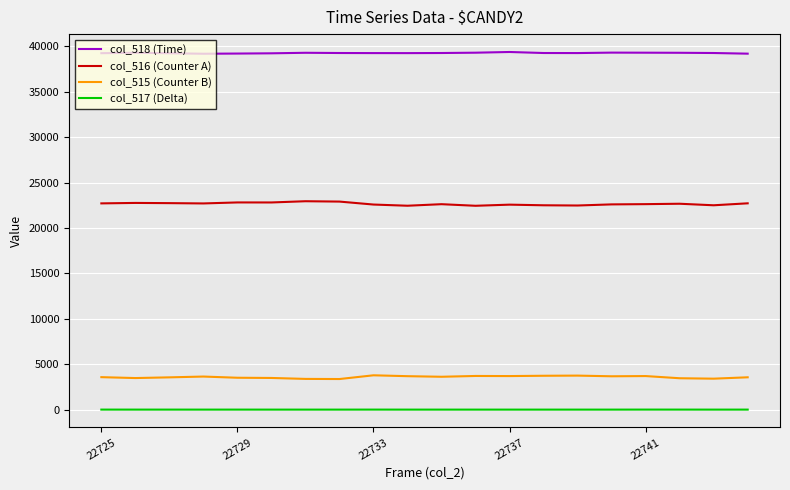

How many distinct data groups are displayed?

4